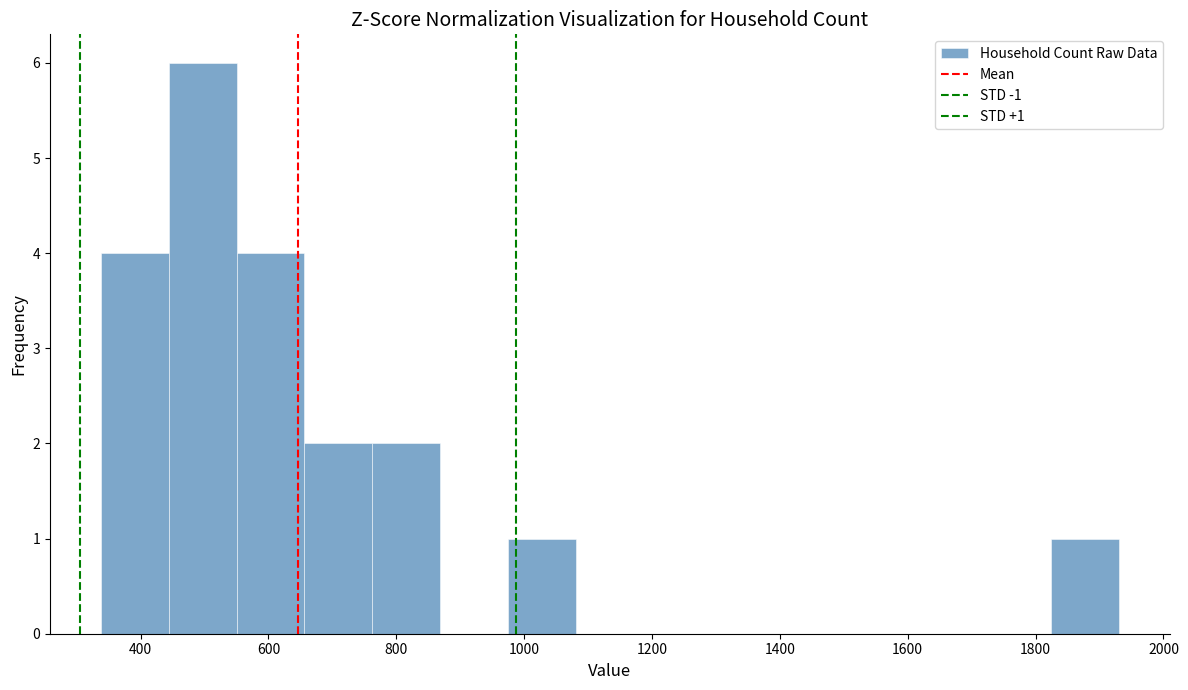

Which range on the x-axis has the tallest bar?

440 to 560